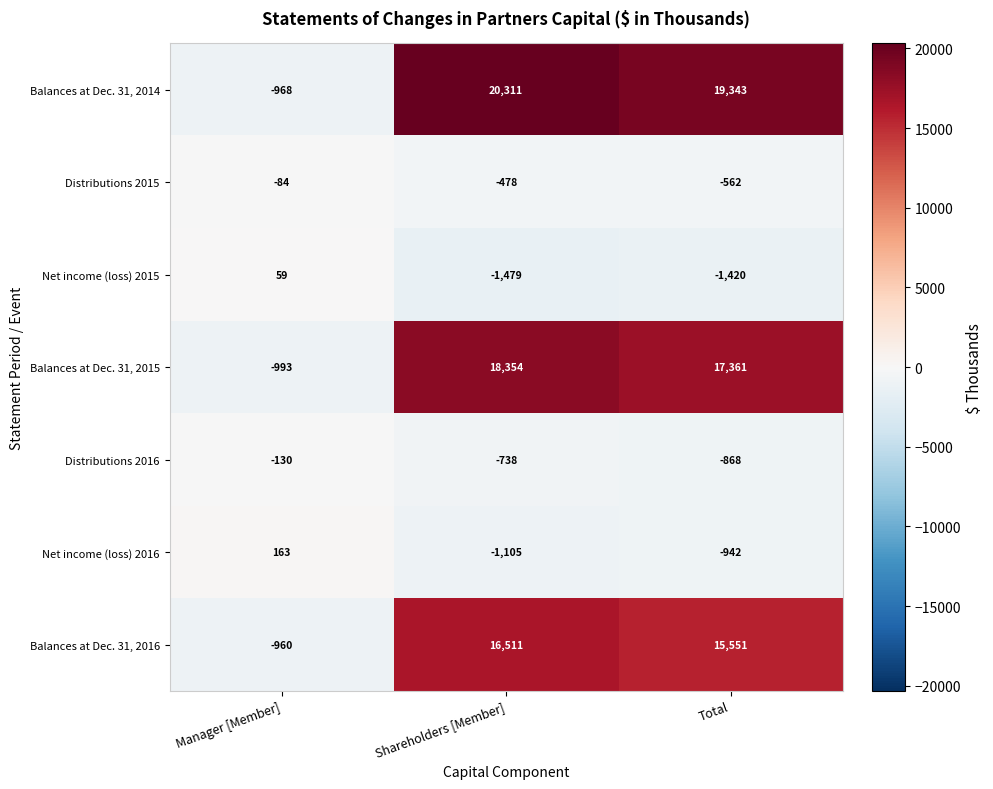

What is the maximum value shown in the chart?

20311